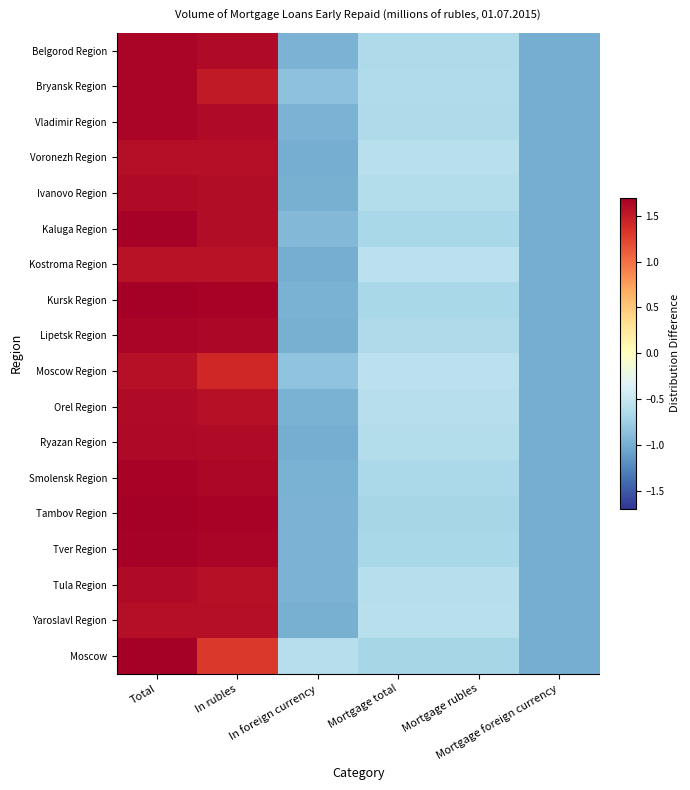

Which series has the largest total across all categories?

Kursk Region